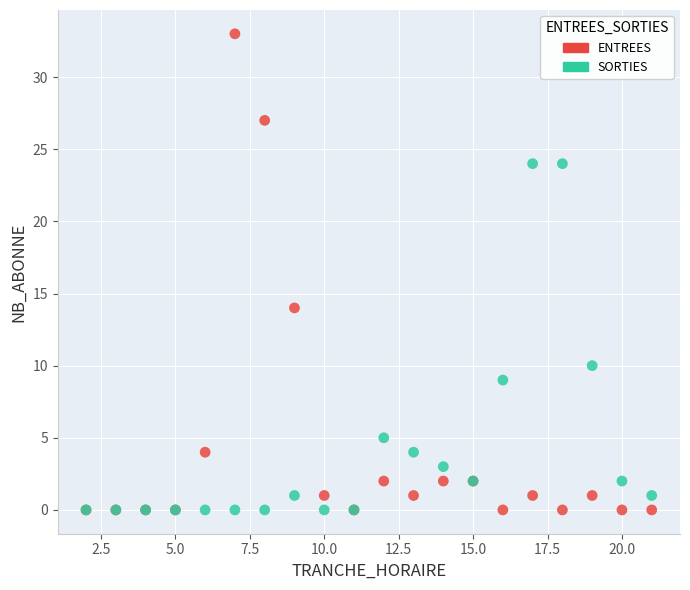

What are all the series names shown in the legend?

ENTREES, SORTIES